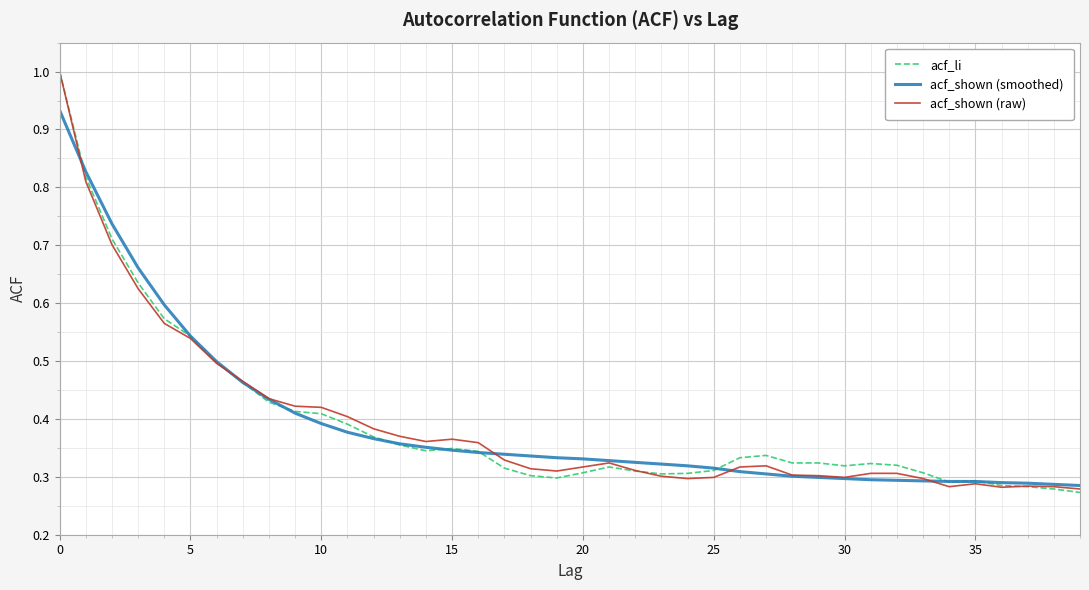

What is the greatest value displayed?

1.0